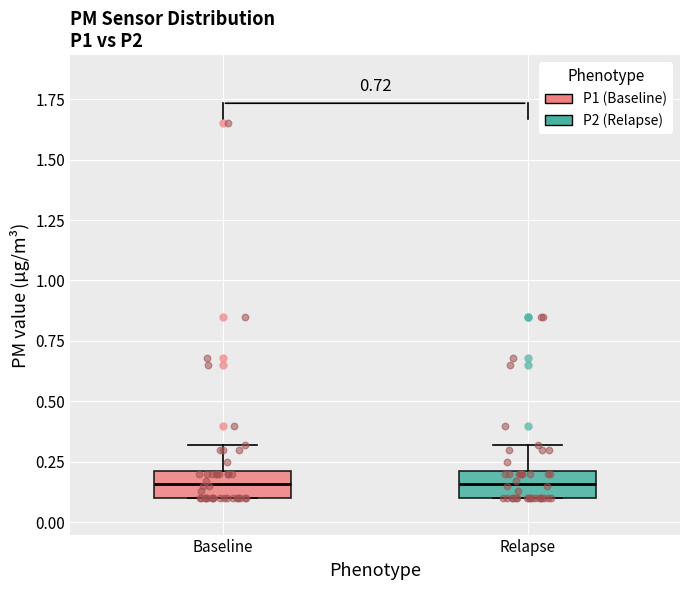

Reading left to right, transcribe this box plot: for each box, give where its median line is, the range the box spans, and where its two whiskers end, as read against the y-axis. The values are not printed on the chart, so give them approximately, as read against the axis.

Baseline: median 0.15, box 0.10 to 0.20, whiskers 0.10 to 0.30
Relapse: median 0.15, box 0.10 to 0.20, whiskers 0.10 to 0.30